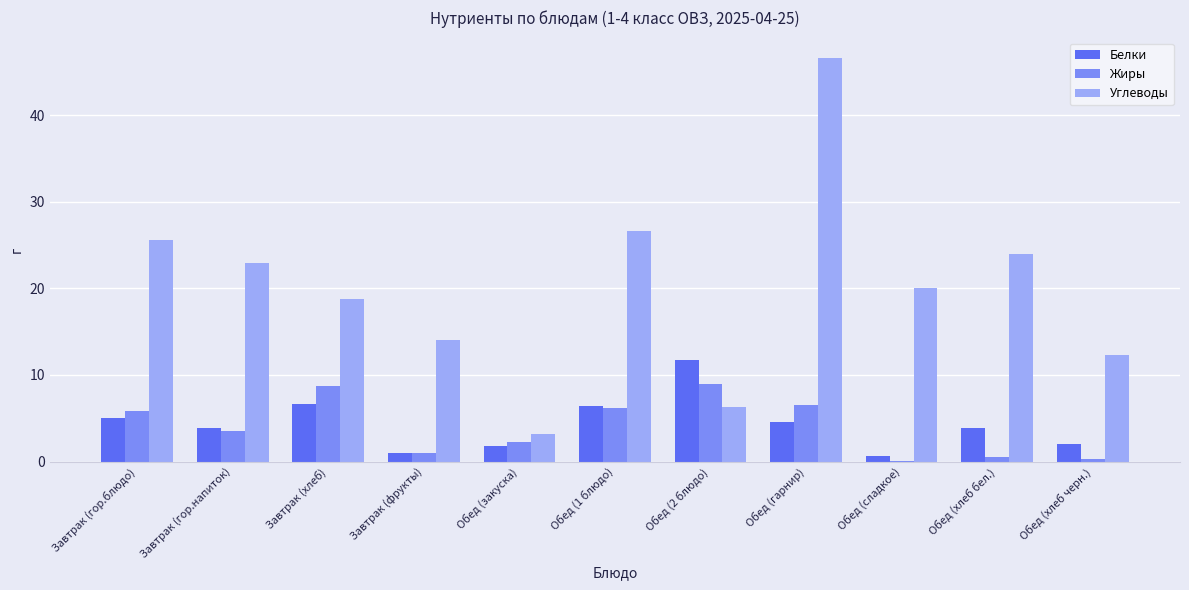

What is the average value of the Углеводы series?

20.0